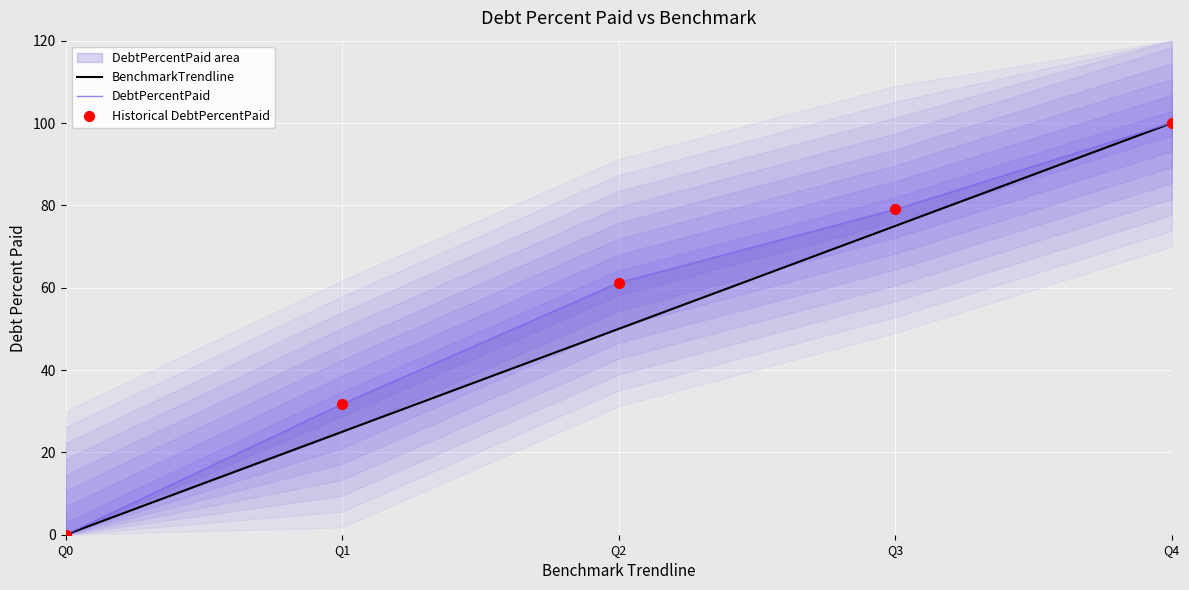

Which series has the largest Y range (max minus min)?

BenchmarkTrendline